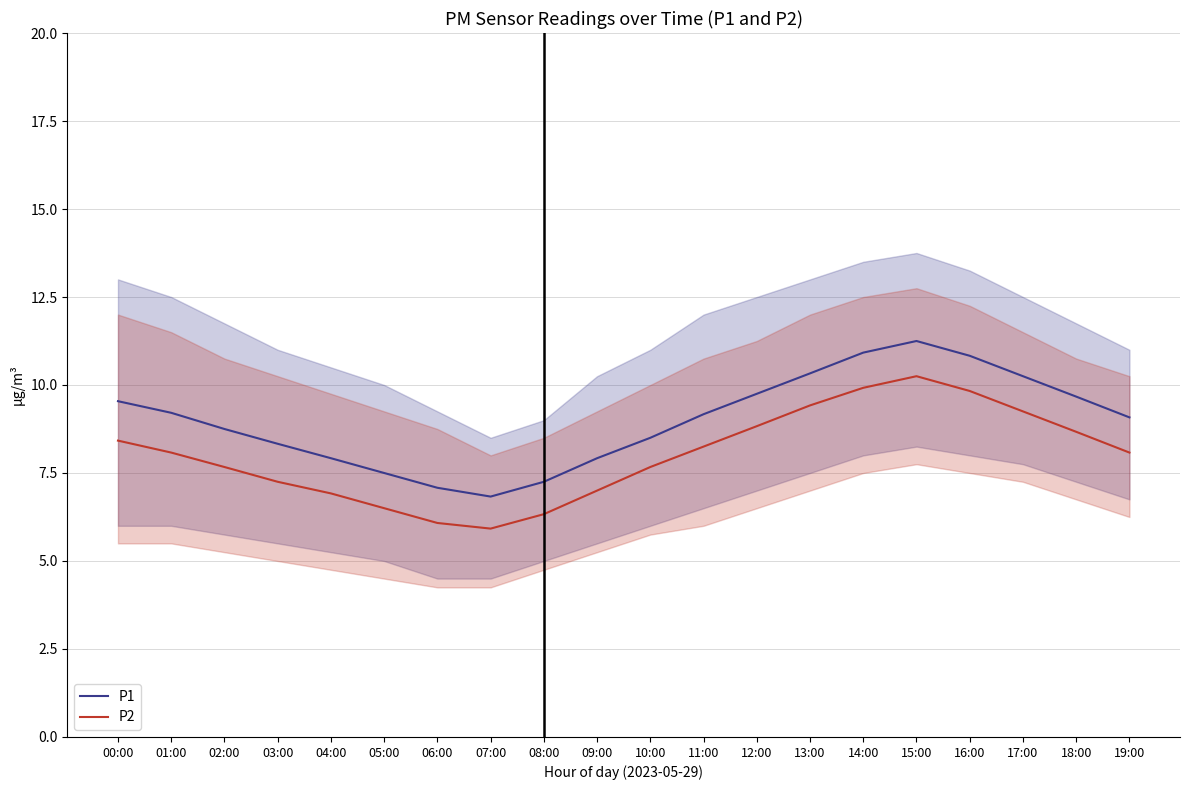

Reading left to right, transcribe all the data shown in this chart.

P1: 00:00=9.5	01:00=9.2	02:00=8.8	03:00=8.3	04:00=7.9	05:00=7.5	06:00=7.1	07:00=6.8	08:00=7.2	09:00=7.9	10:00=8.5	11:00=9.2	12:00=9.8	13:00=10.3	14:00=10.9	15:00=11.2	16:00=10.8	17:00=10.2	18:00=9.7	19:00=9.1
P2: 00:00=8.4	01:00=8.1	02:00=7.7	03:00=7.2	04:00=6.9	05:00=6.5	06:00=6.1	07:00=5.9	08:00=6.3	09:00=7.0	10:00=7.7	11:00=8.2	12:00=8.8	13:00=9.4	14:00=9.9	15:00=10.2	16:00=9.8	17:00=9.2	18:00=8.7	19:00=8.1